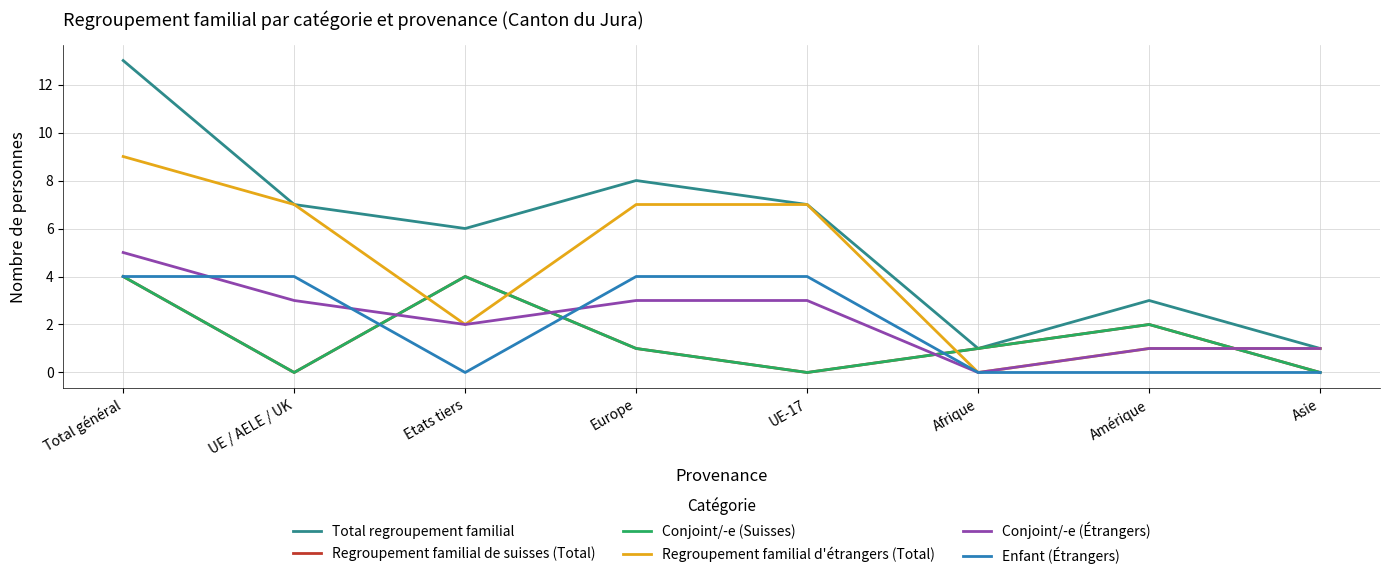

Reading left to right, what are all the values shown in this chart?

Total regroupement familial: Total général=13	UE / AELE / UK=7	Etats tiers=6	Europe=8	UE-17=7	Afrique=1	Amérique=3	Asie=1
Regroupement familial de suisses (Total): Total général=4	UE / AELE / UK=0	Etats tiers=4	Europe=1	UE-17=0	Afrique=1	Amérique=2	Asie=0
Conjoint/-e (Suisses): Total général=4	UE / AELE / UK=0	Etats tiers=4	Europe=1	UE-17=0	Afrique=1	Amérique=2	Asie=0
Regroupement familial d'étrangers (Total): Total général=9	UE / AELE / UK=7	Etats tiers=2	Europe=7	UE-17=7	Afrique=0	Amérique=1	Asie=1
Conjoint/-e (Étrangers): Total général=5	UE / AELE / UK=3	Etats tiers=2	Europe=3	UE-17=3	Afrique=0	Amérique=1	Asie=1
Enfant (Étrangers): Total général=4	UE / AELE / UK=4	Etats tiers=0	Europe=4	UE-17=4	Afrique=0	Amérique=0	Asie=0